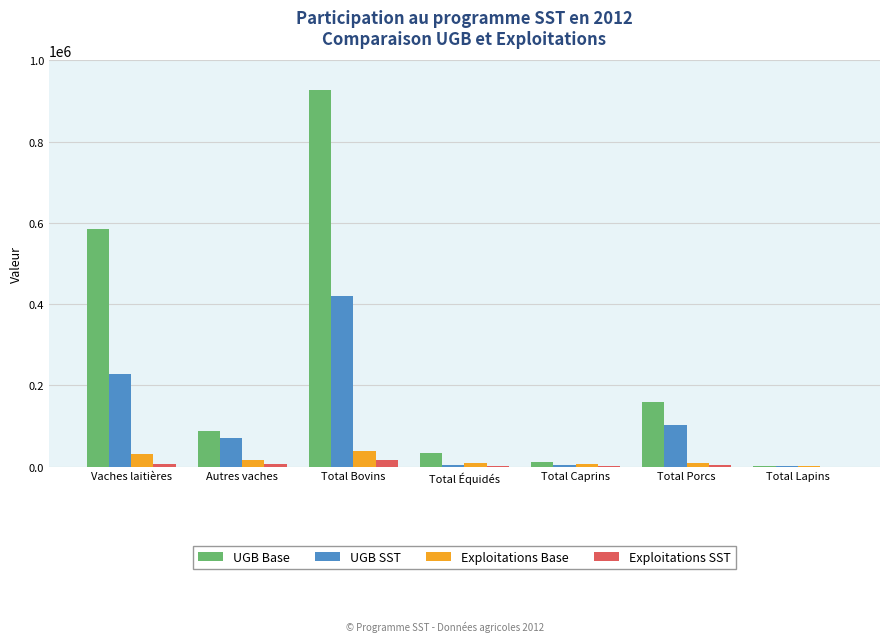

What is the approximate value of UGB Base at Total Équidés?

34321.9